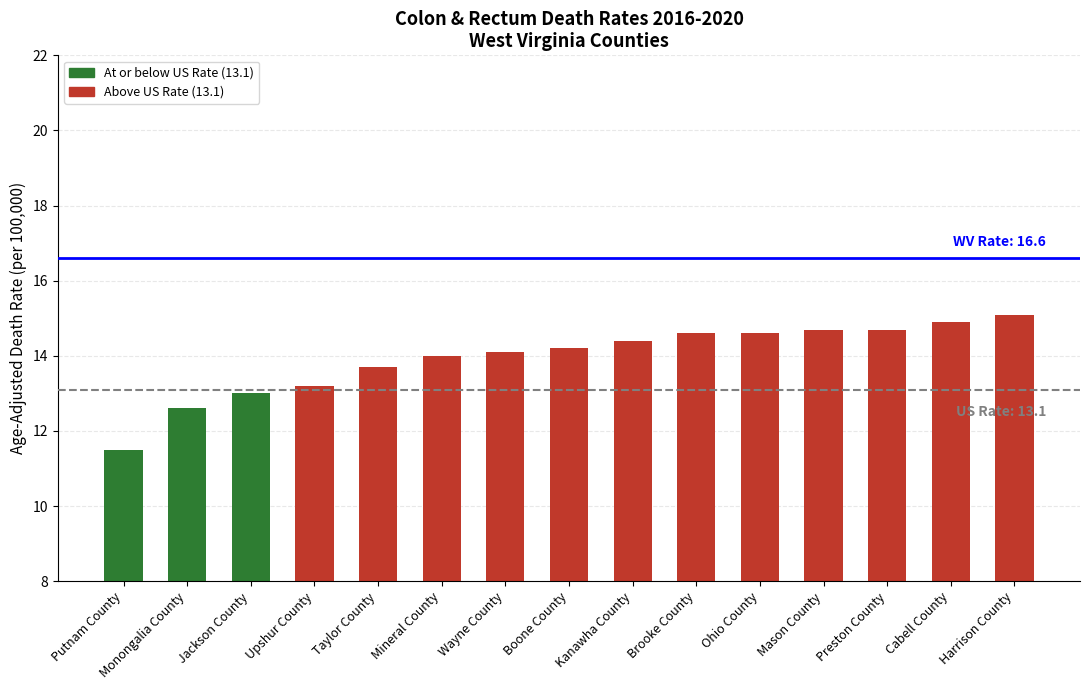

What is the greatest value displayed?

15.1